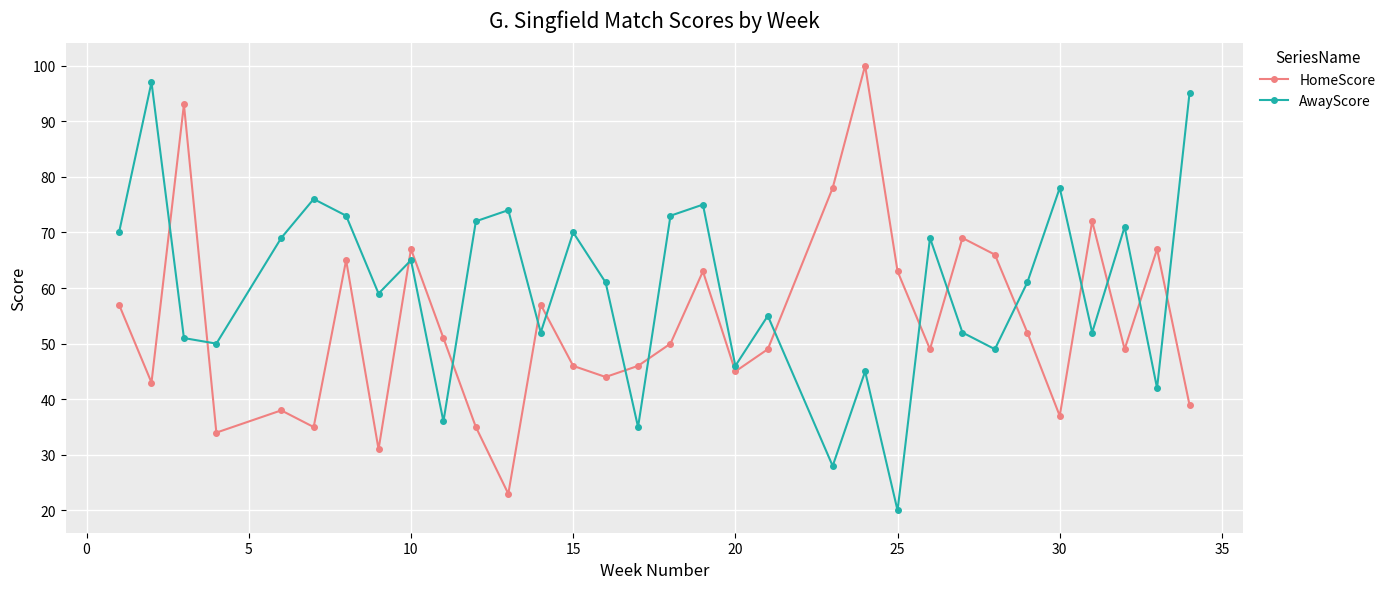

What is the sum of all AwayScore values?

1921